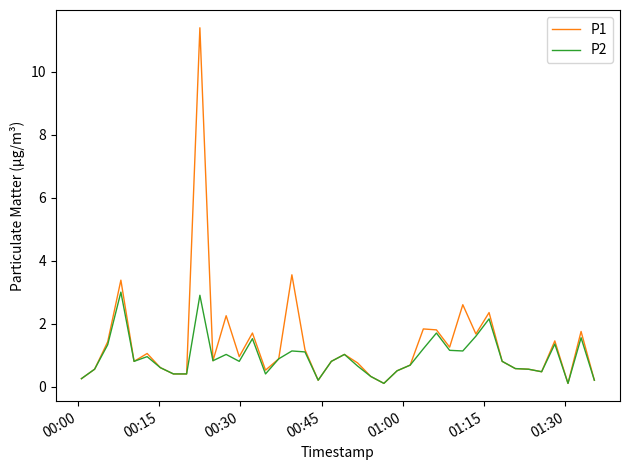

Rank the series by their maximum value, from lowest to highest.

P2, P1